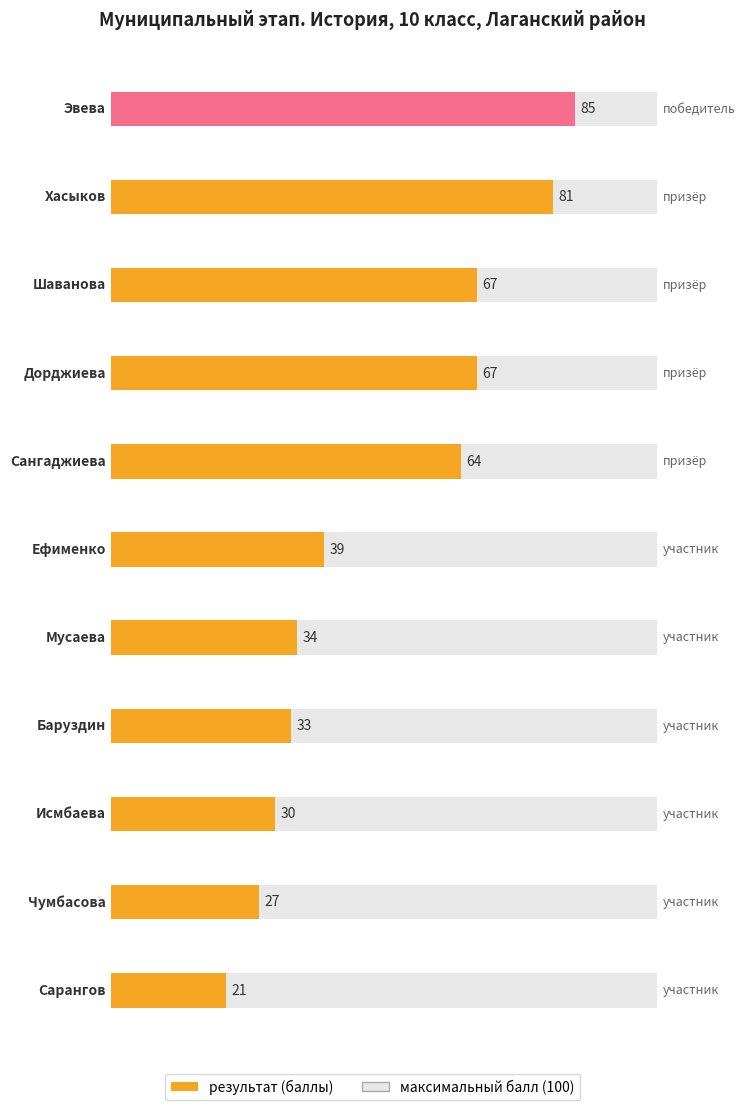

Reading left to right, transcribe all the data shown in this chart.

85	81	67	67	64	39	34	33	30	27	21